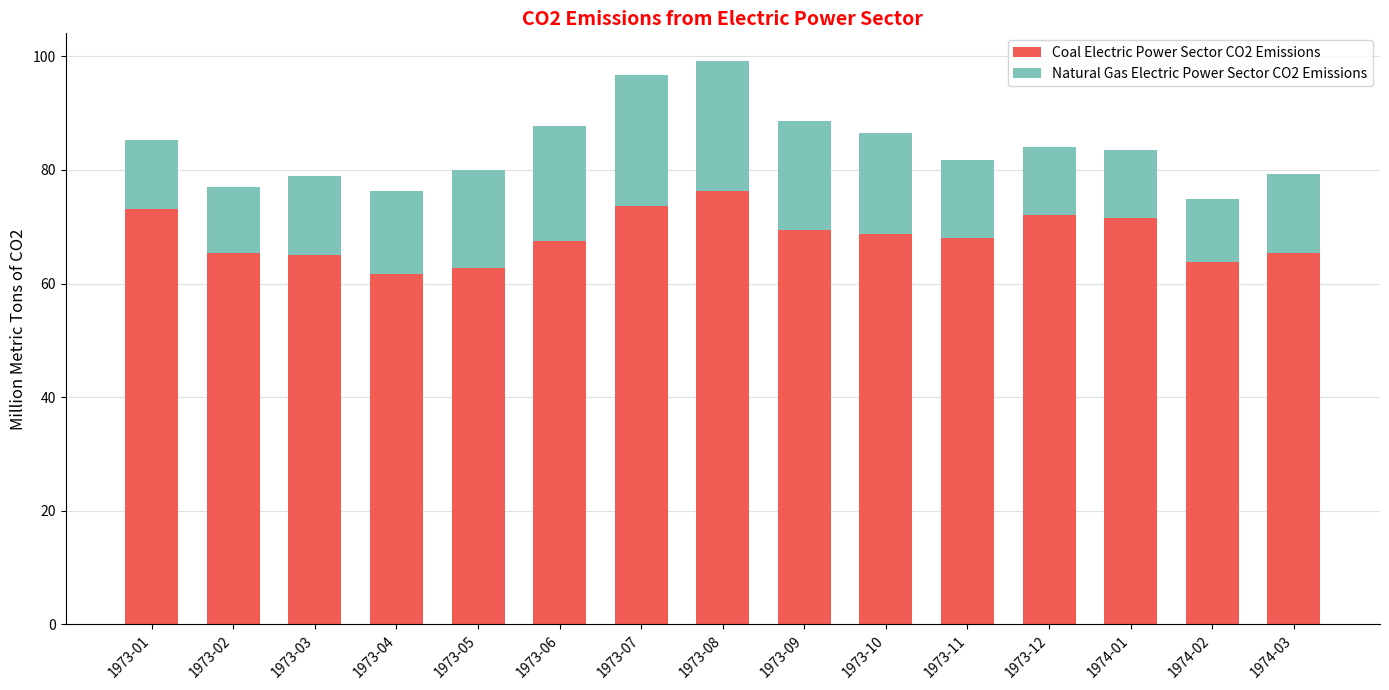

Which category has the highest value in the Coal Electric Power Sector CO2 Emissions series?

1973-08